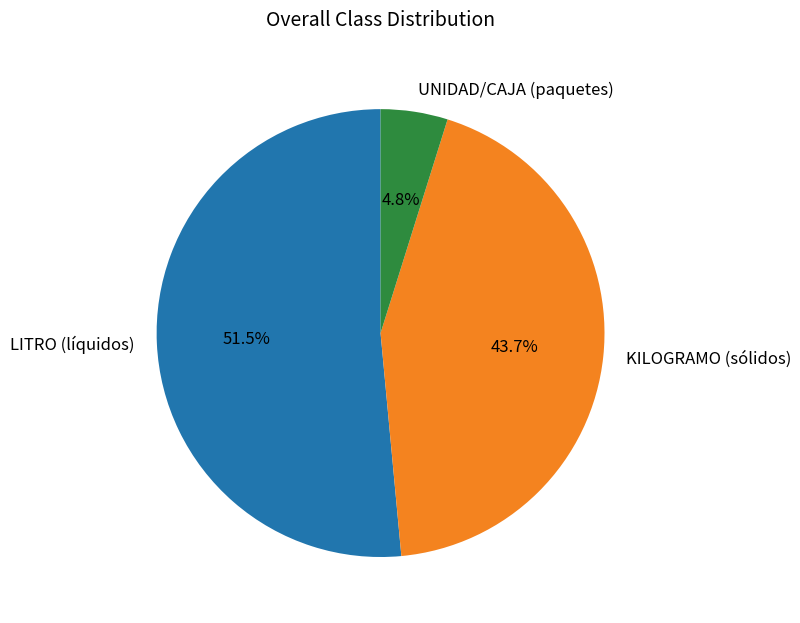

Is there any slice that represents more than half of the pie?

Yes